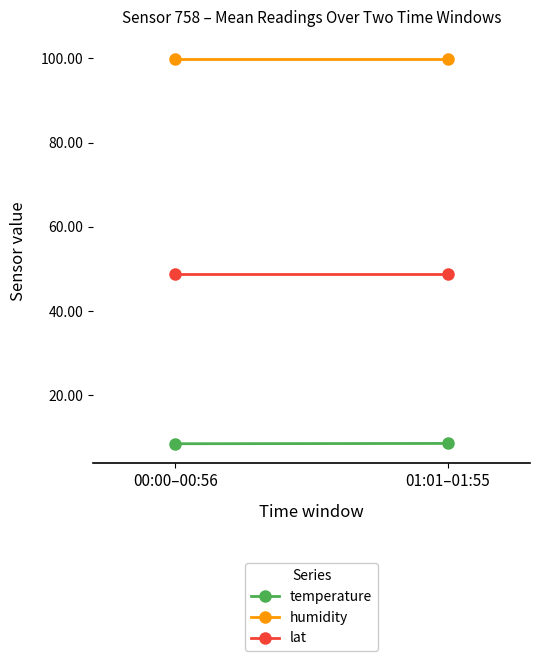

Between 00:00–00:56 and 01:01–01:55, which series saw the biggest shift?

temperature